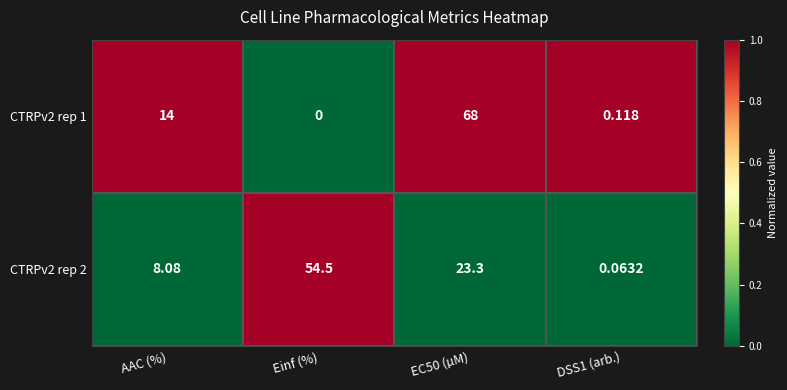

At which category does the chart reach its minimum across all series?

Einf (%)